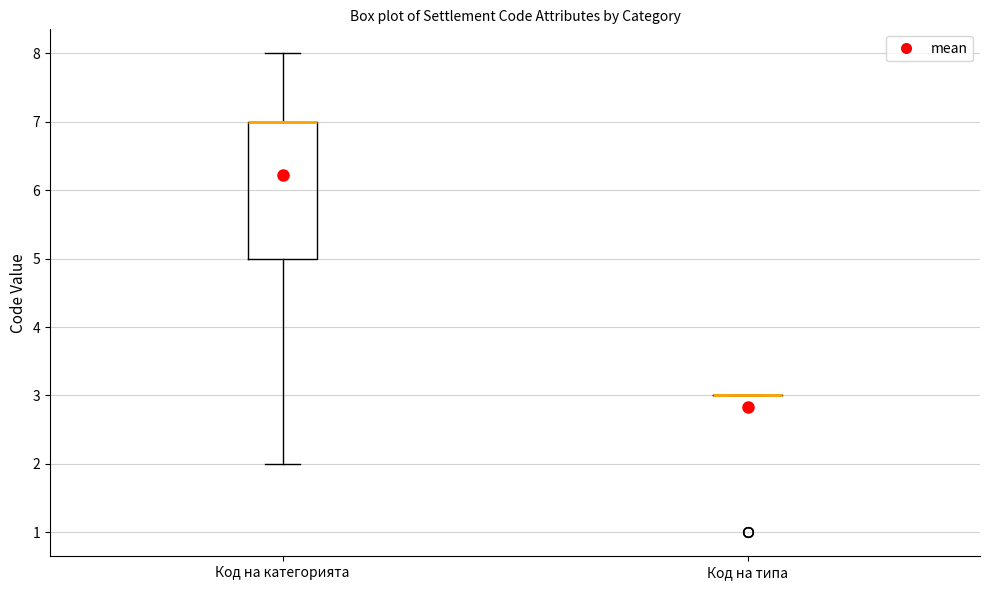

Which box is the tallest, from its lower edge to its upper edge?

Код на категорията